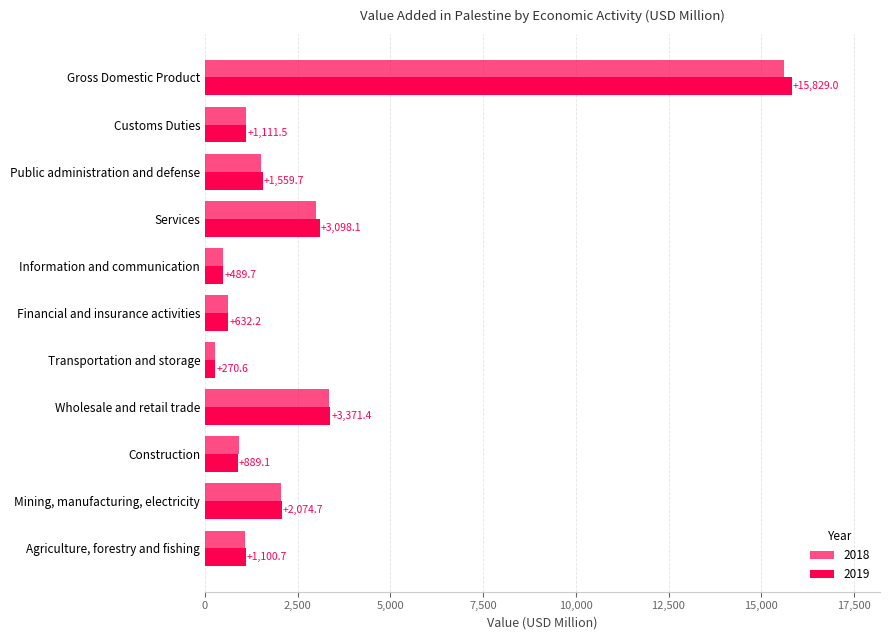

What is the value of the 2018 bar at the 11th from the left?

15616.2